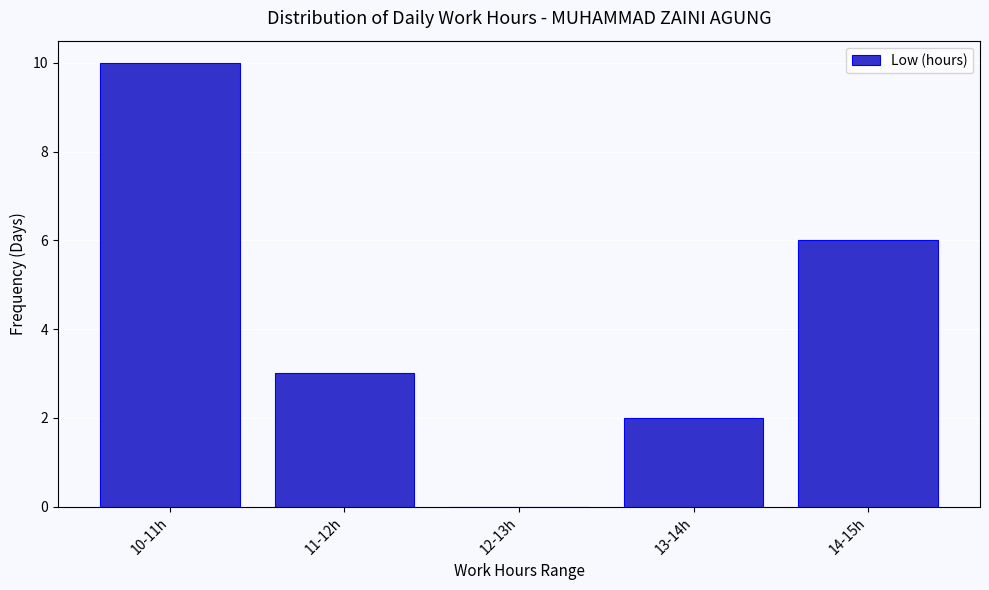

Reading left to right, extract all data points from this chart.

10-11h=10	11-12h=3	12-13h=0	13-14h=2	14-15h=6